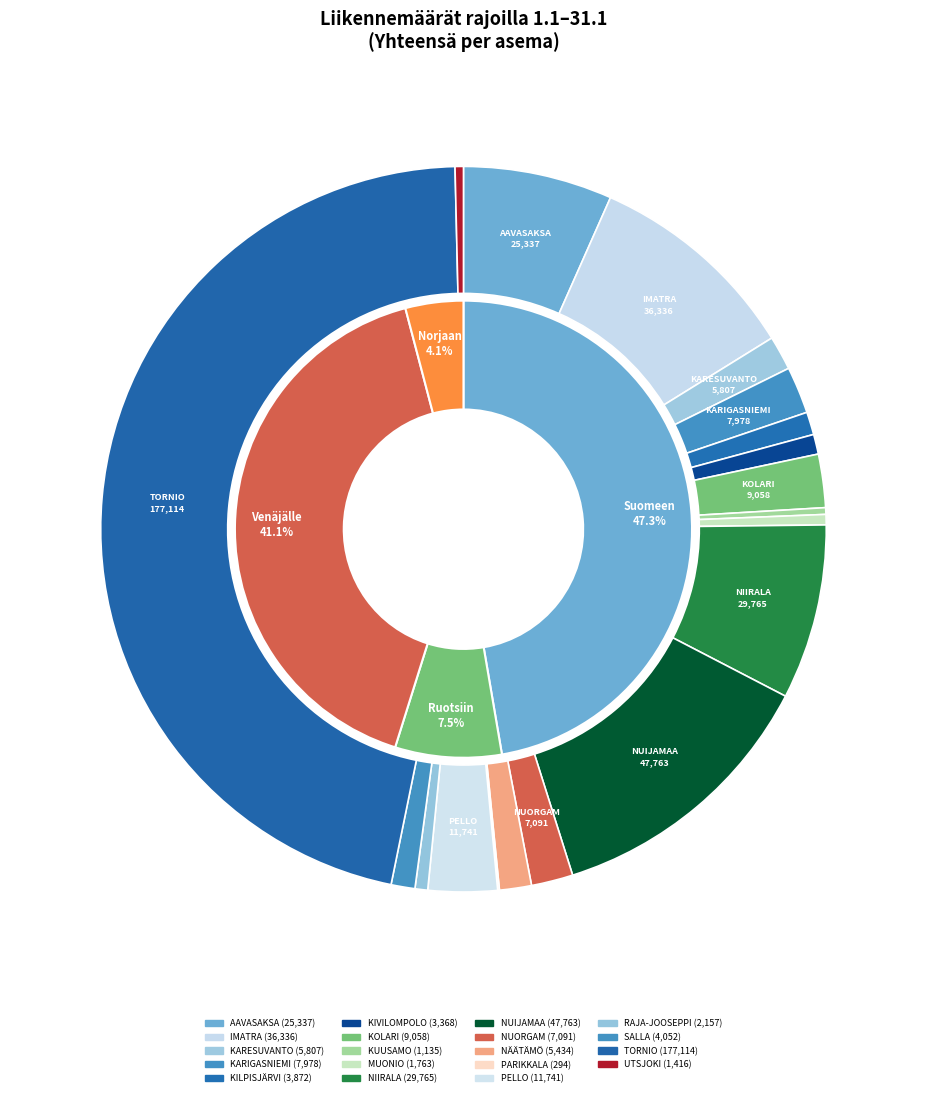

Combined, do MUONIO and UTSJOKI account for over 50%?

No